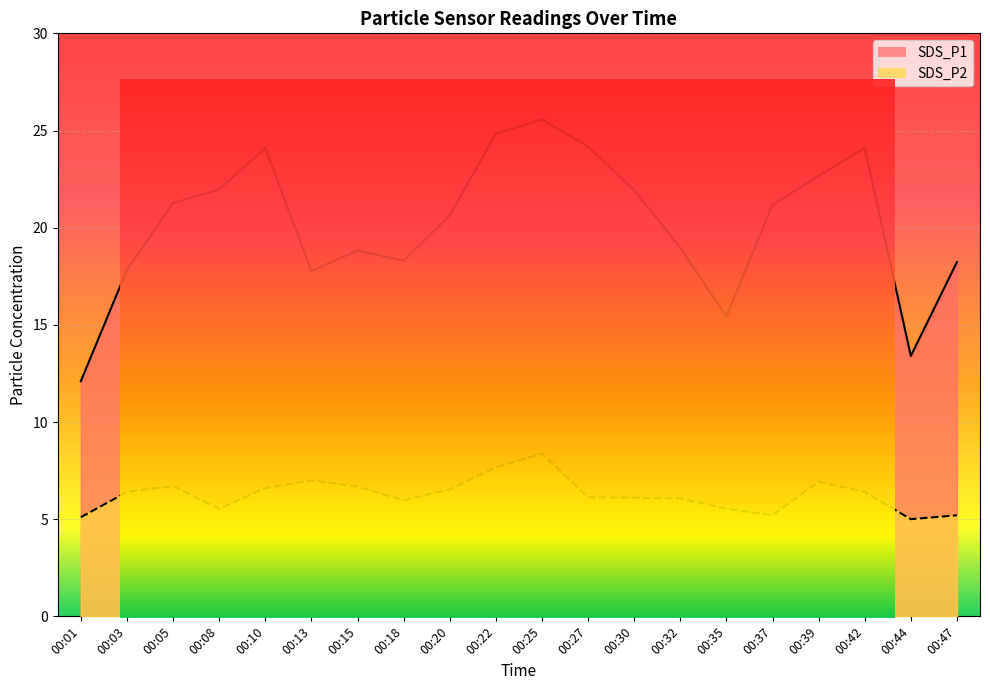

At how many categories does at least one series exceed 7?

20